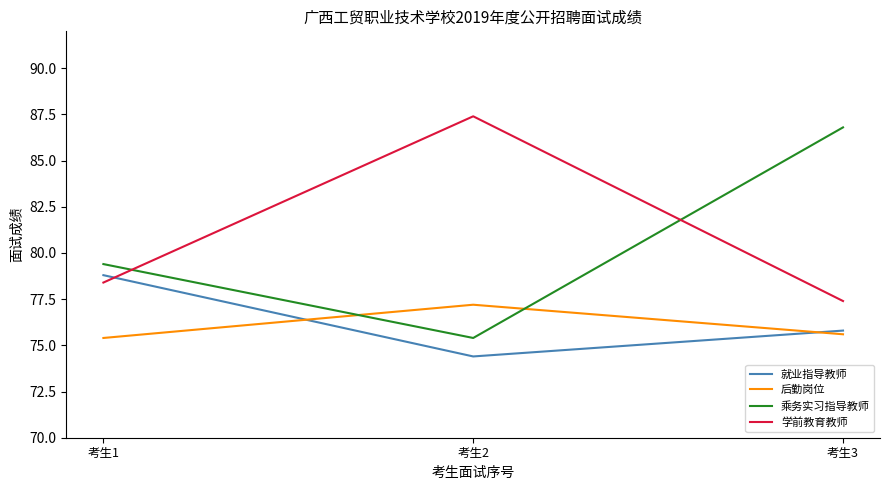

Reading left to right, what are all the values shown in this chart?

就业指导教师: 78.8	74.4	75.8
后勤岗位: 75.4	77.2	75.6
乘务实习指导教师: 79.4	75.4	86.8
学前教育教师: 78.4	87.4	77.4